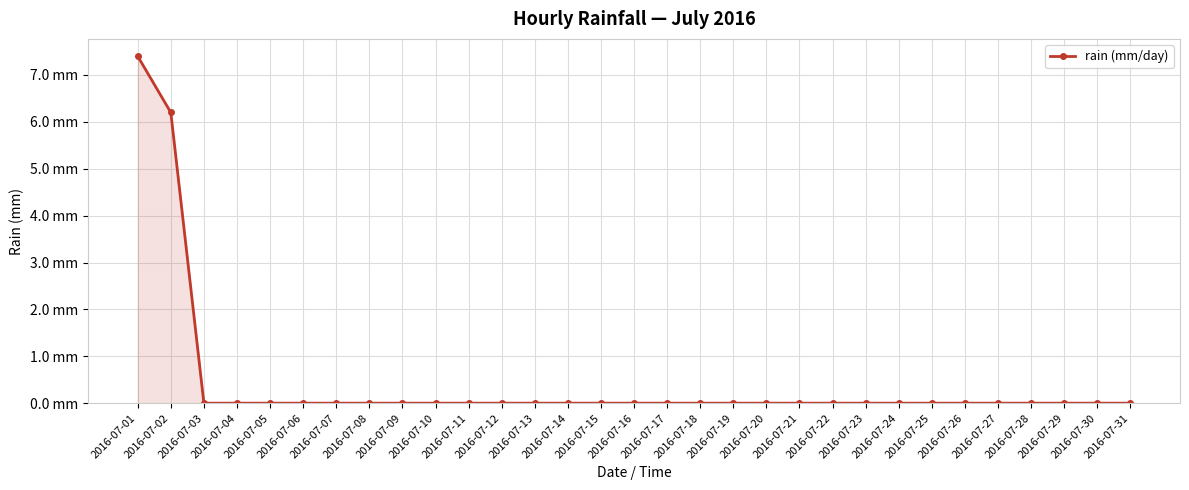

What is the change in value from 2016-07-01 to 2016-07-22?

-7.4